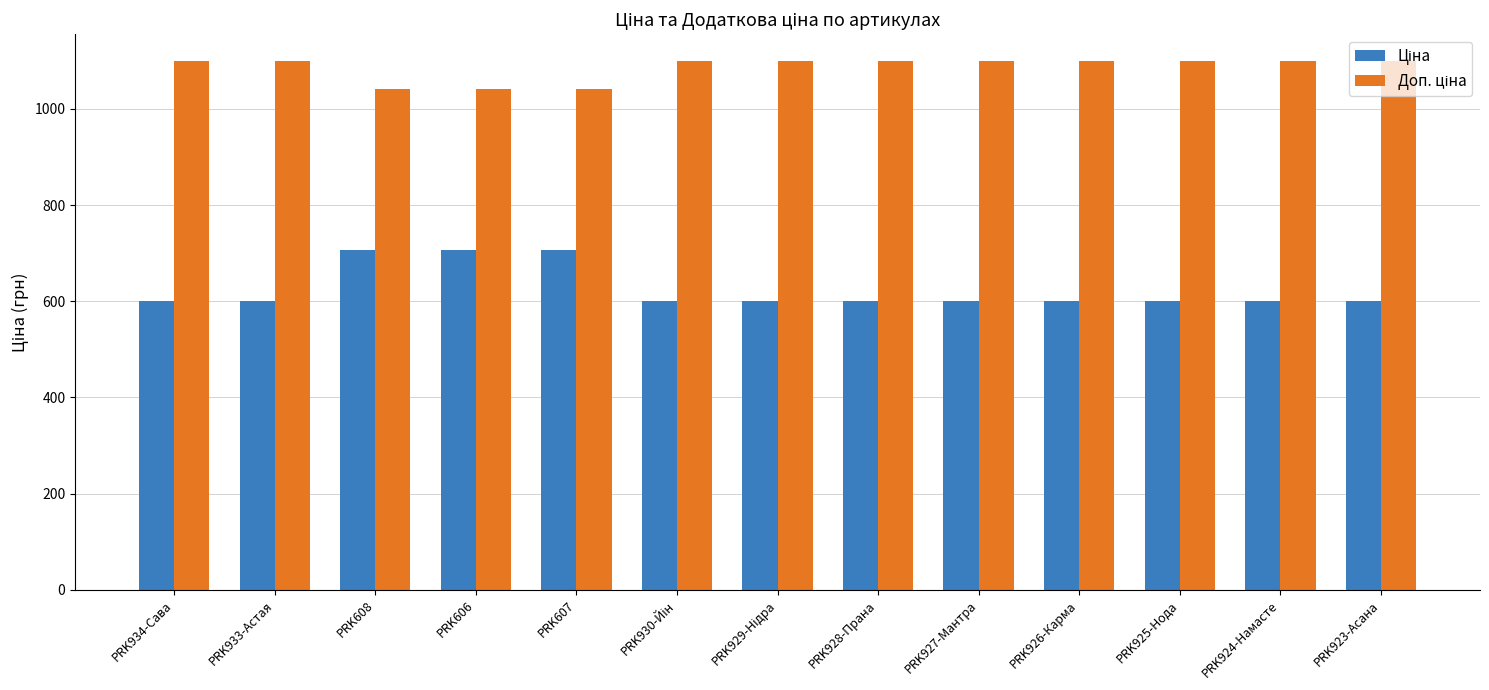

Does the chart contain stacked bars?

No